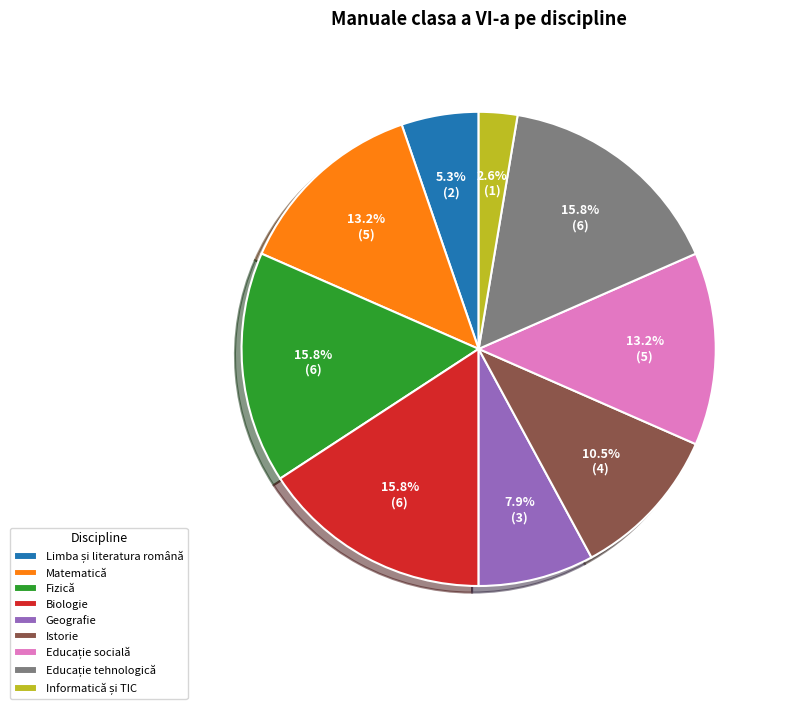

Between Geografie and Matematică, which is larger?

Matematică